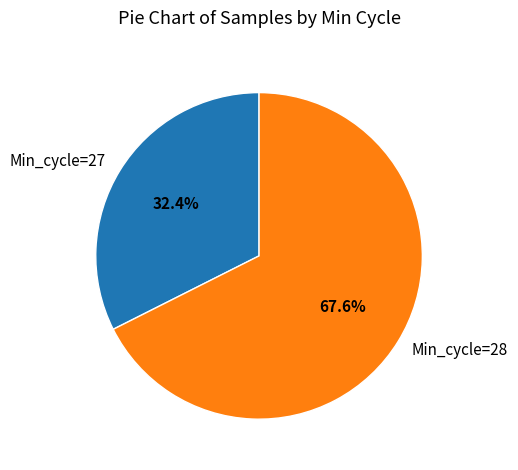

Combined, do Min_cycle=28 and Min_cycle=27 account for over 50%?

Yes